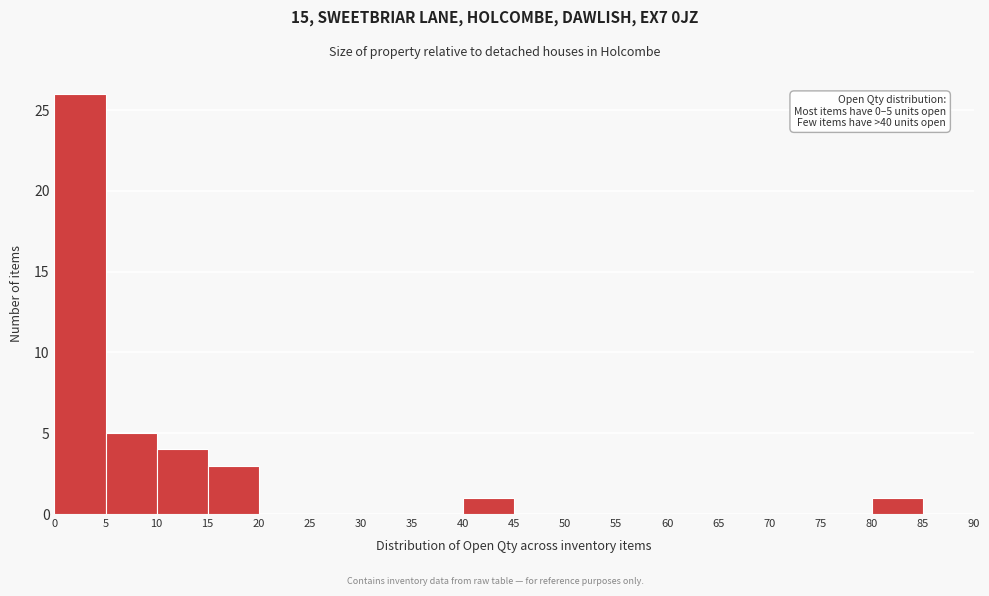

Over which range of the x-axis is the bar tallest?

0 to 5